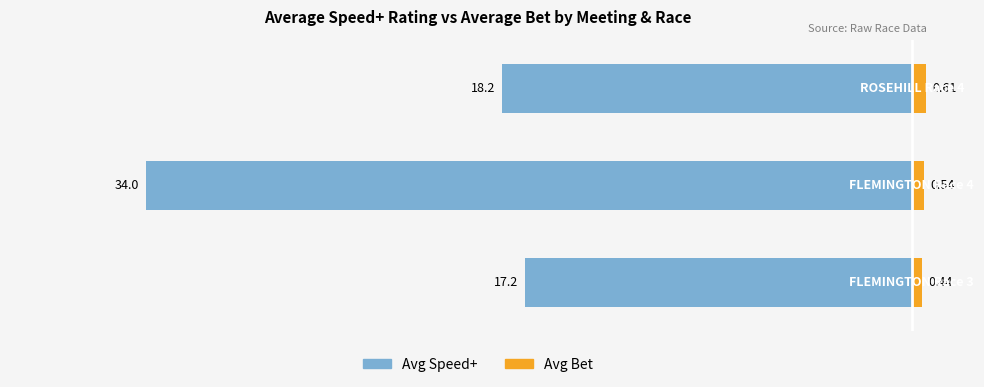

What are all the series names shown in the legend?

Avg Speed+, Avg Bet